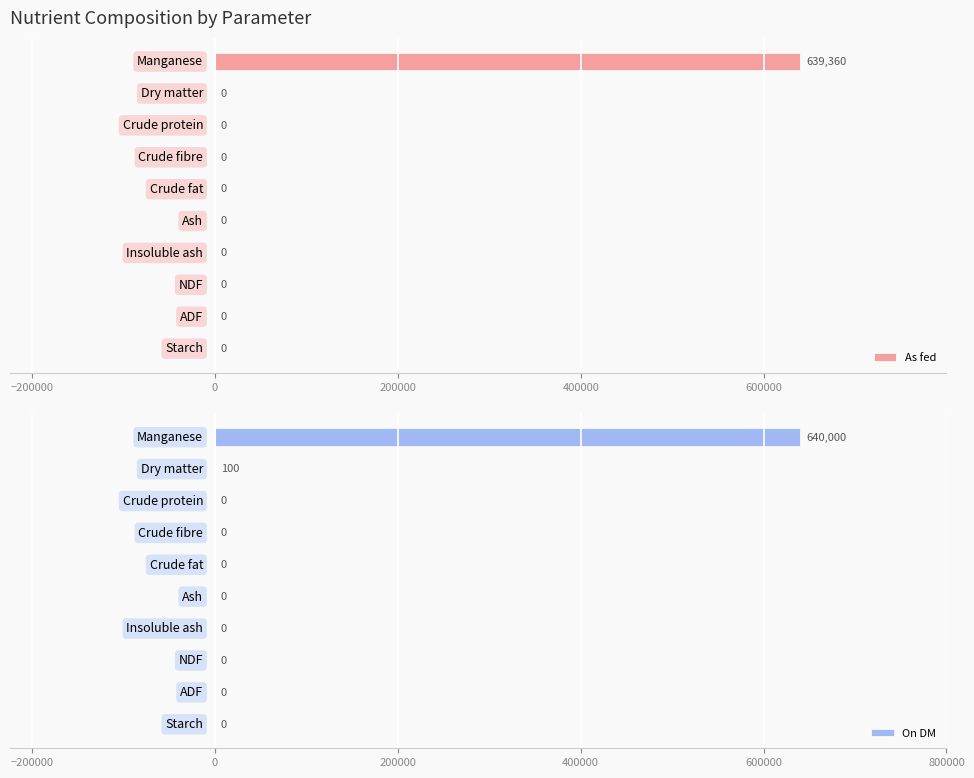

What is the difference between the maximum and minimum values in the On DM series?

640000